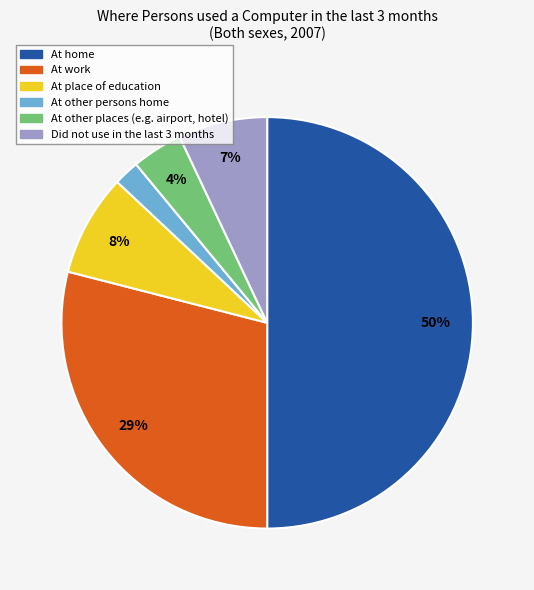

To the nearest percent, what is the difference between the At place of education and At other places (e.g. airport, hotel) slice percentages?

4%